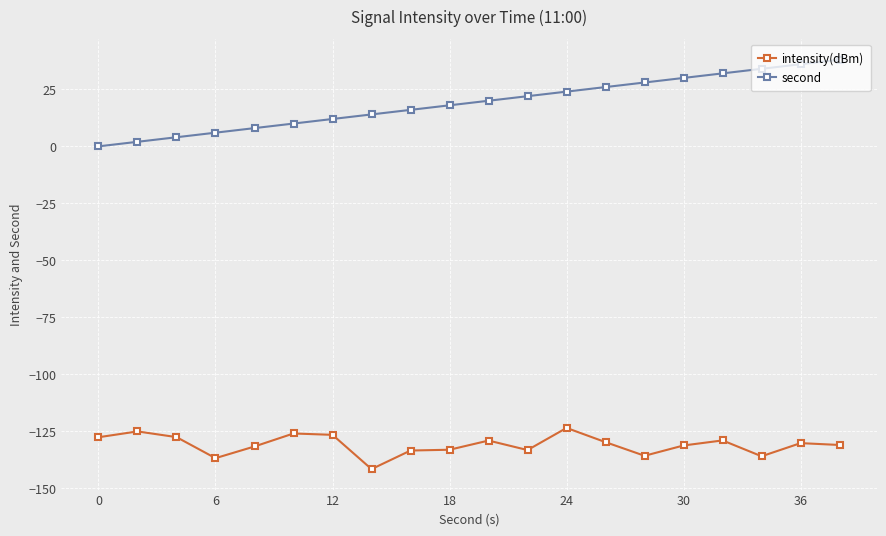

What is the value of the second point at the 9th from the left?

16.0